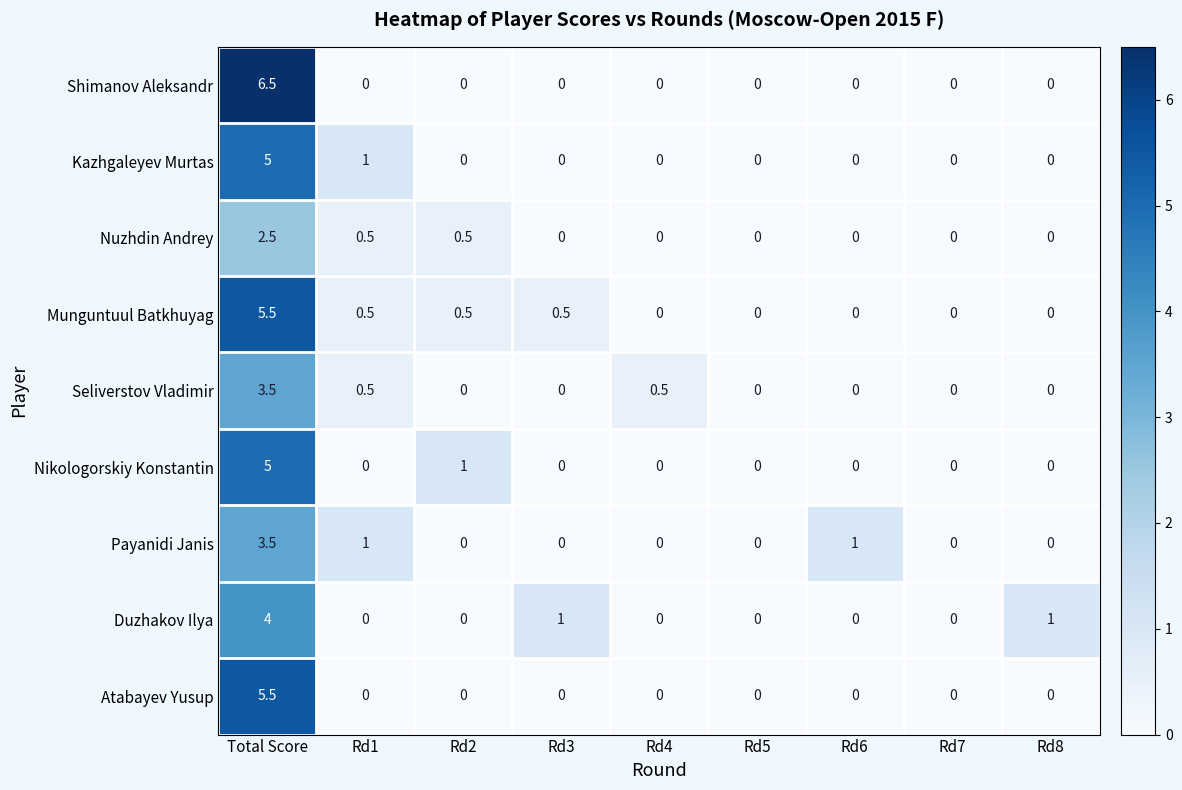

Is it true that Nikologorskiy Konstantin equals 1.0 at Rd2?

True